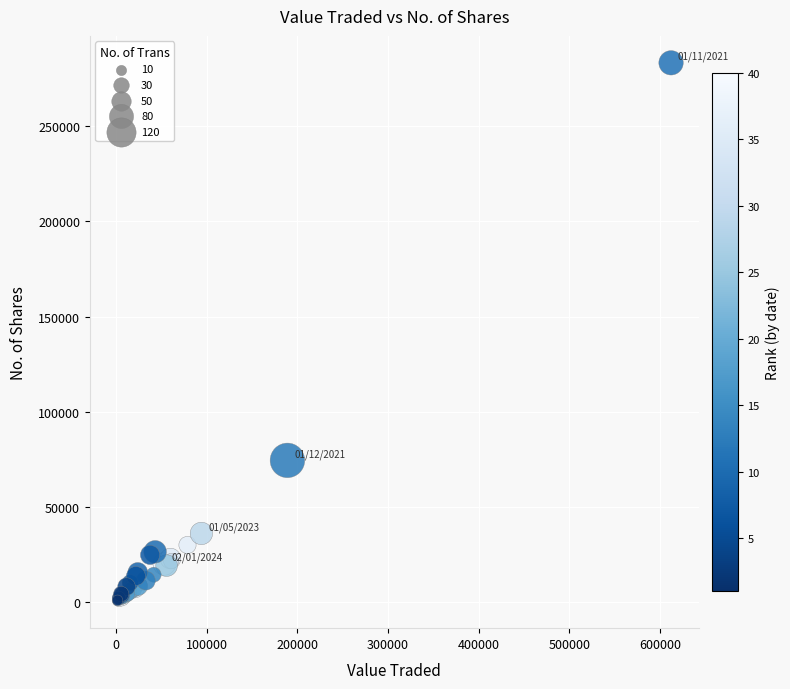

What Y value in the scatter plot is closest to 141950?

74546